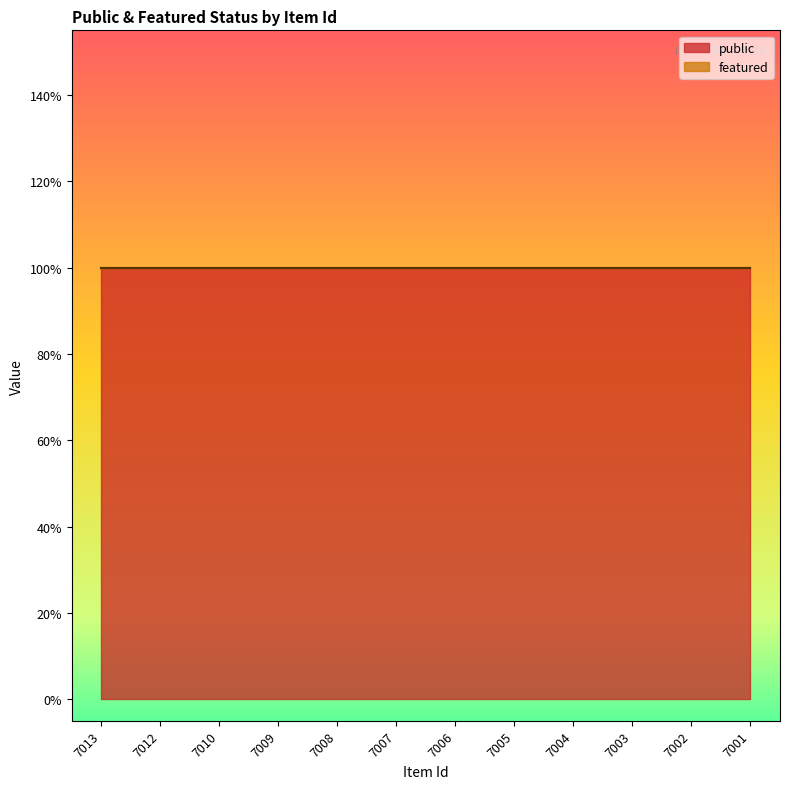

Reading left to right, extract all data points from this chart.

public: 7013=1	7012=1	7010=1	7009=1	7008=1	7007=1	7006=1	7005=1	7004=1	7003=1	7002=1	7001=1
featured: 7013=0	7012=0	7010=0	7009=0	7008=0	7007=0	7006=0	7005=0	7004=0	7003=0	7002=0	7001=0